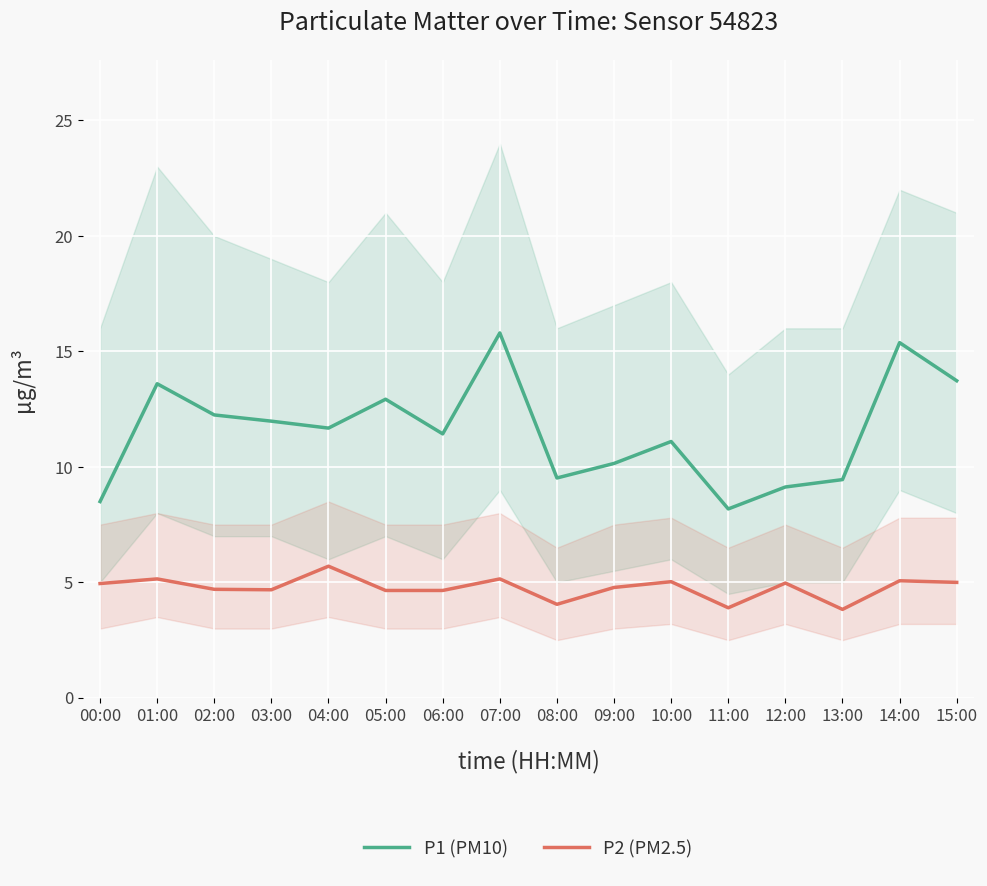

Which series has the largest total across all categories?

P1 (PM10)